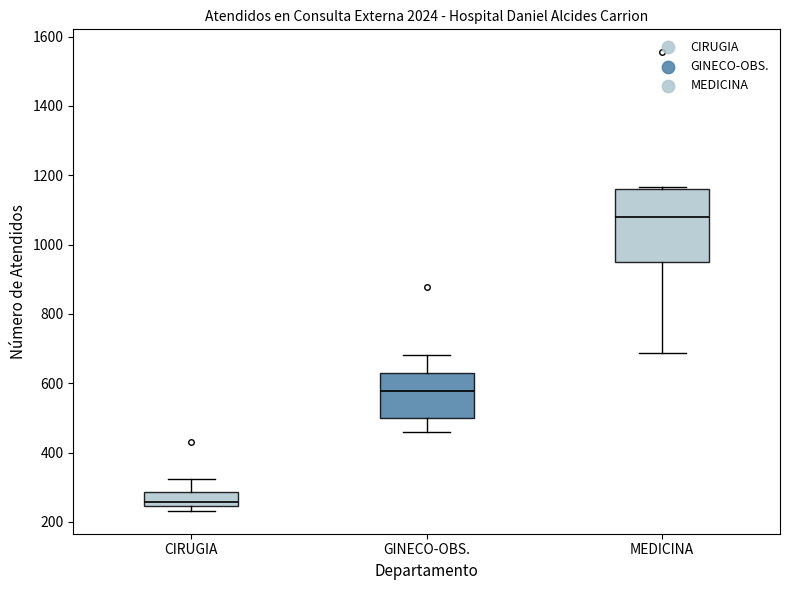

Comparing the boxes themselves (not the whiskers), which one is the tallest?

MEDICINA